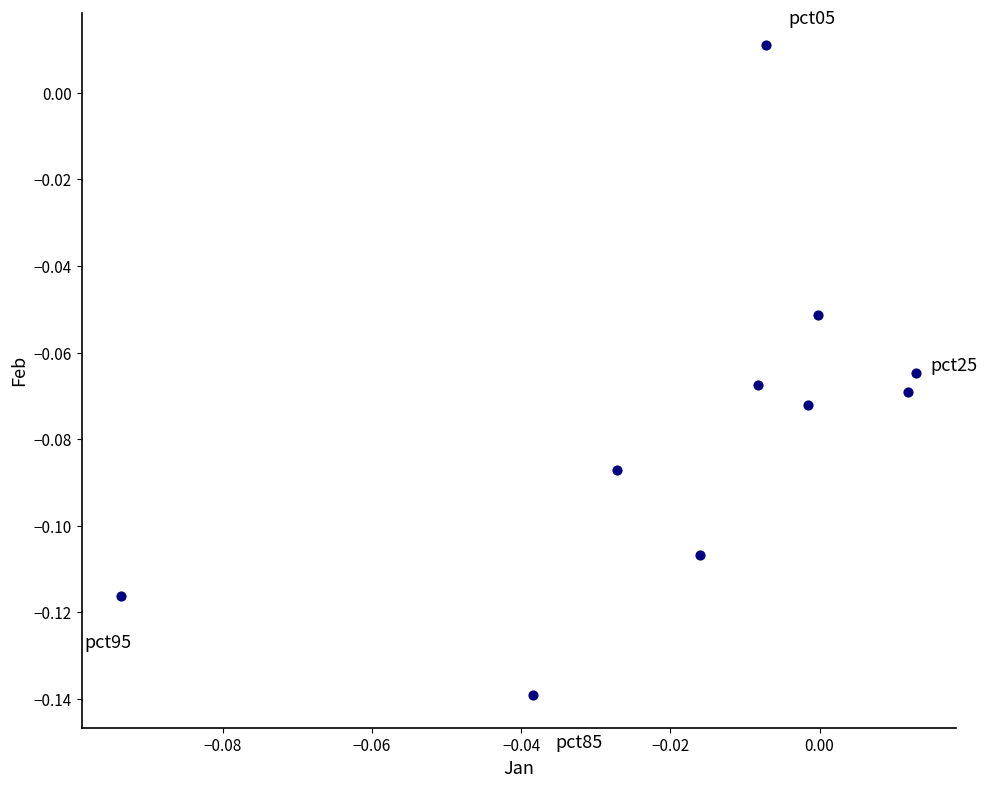

How many data points are displayed?

10